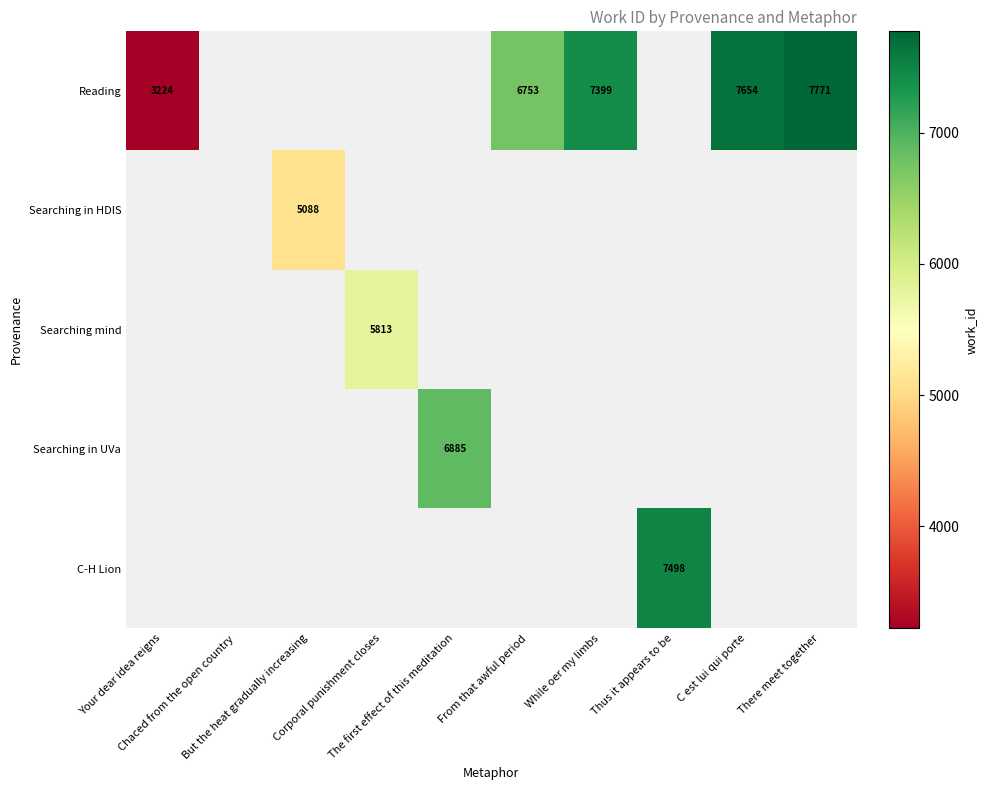

Which series has the largest range (max minus min)?

Reading